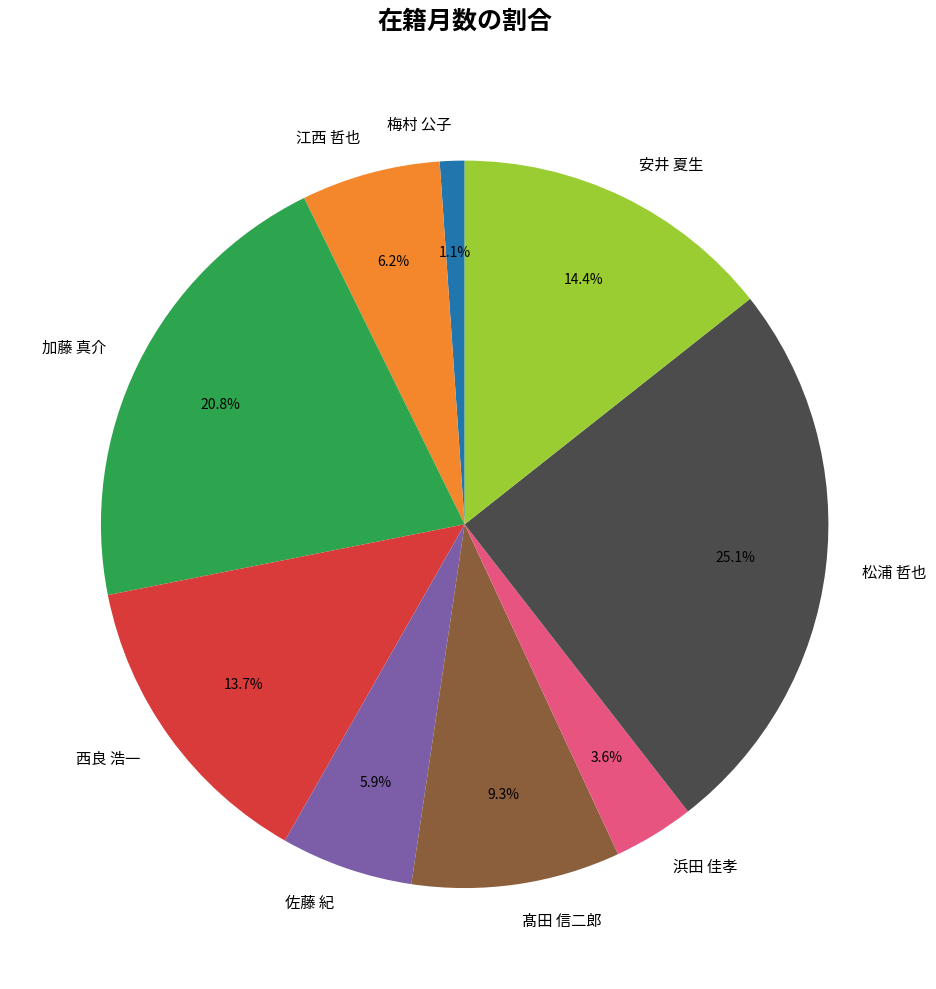

Is 加藤 真介 the majority of the pie?

No